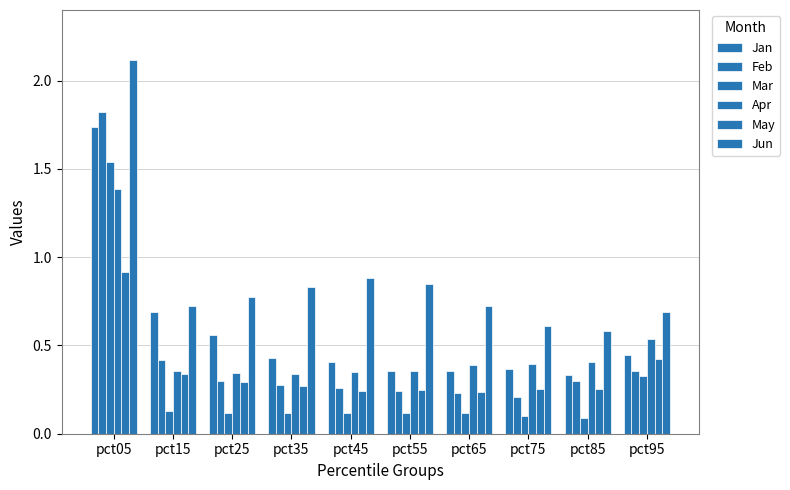

Count the number of data series in this chart.

6